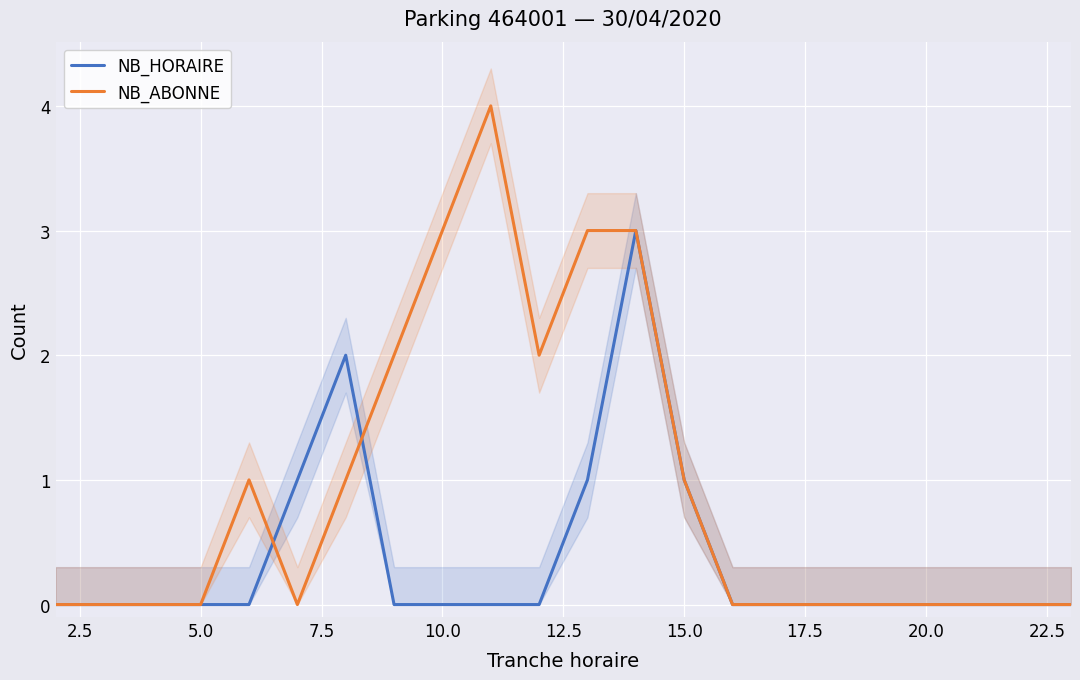

What is the maximum value for NB_ABONNE?

4